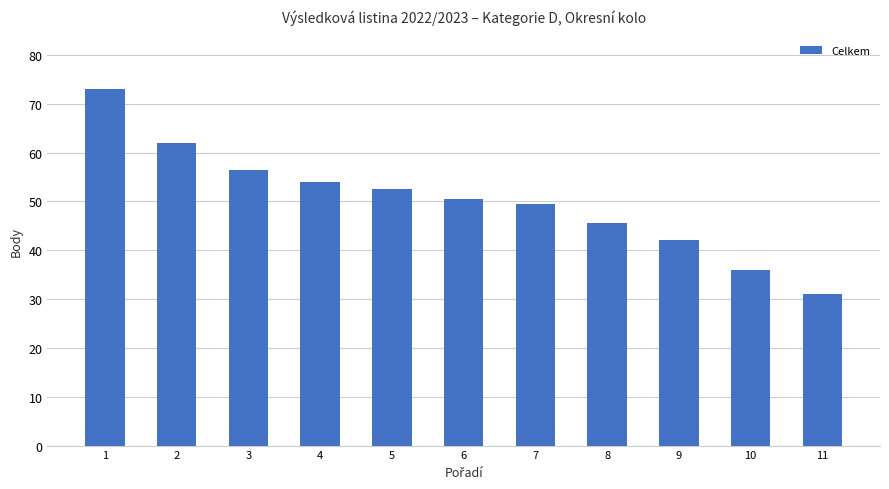

What is the average value?

50.2